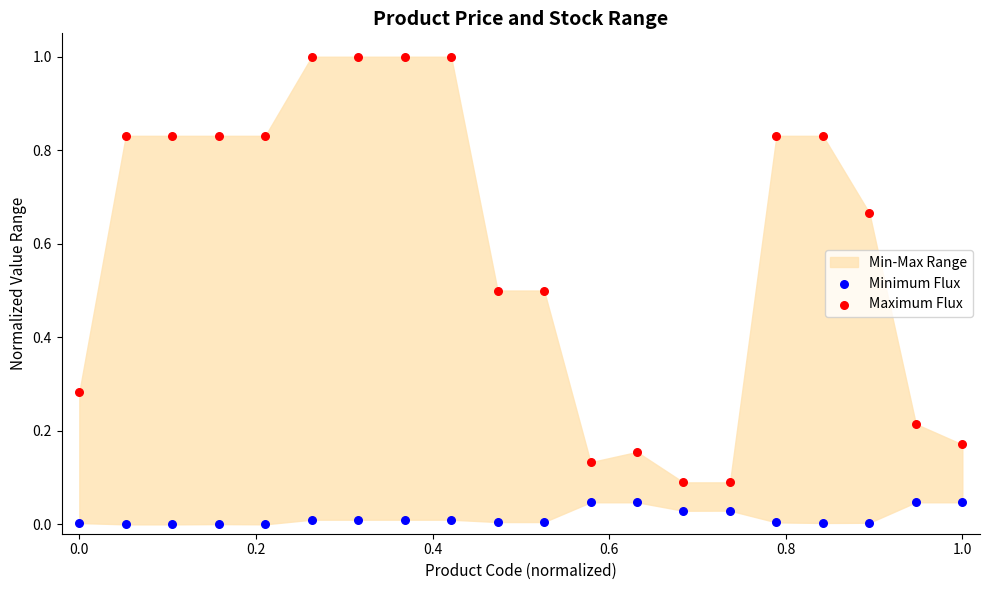

Which series has the largest Y range (max minus min)?

Maximum Flux